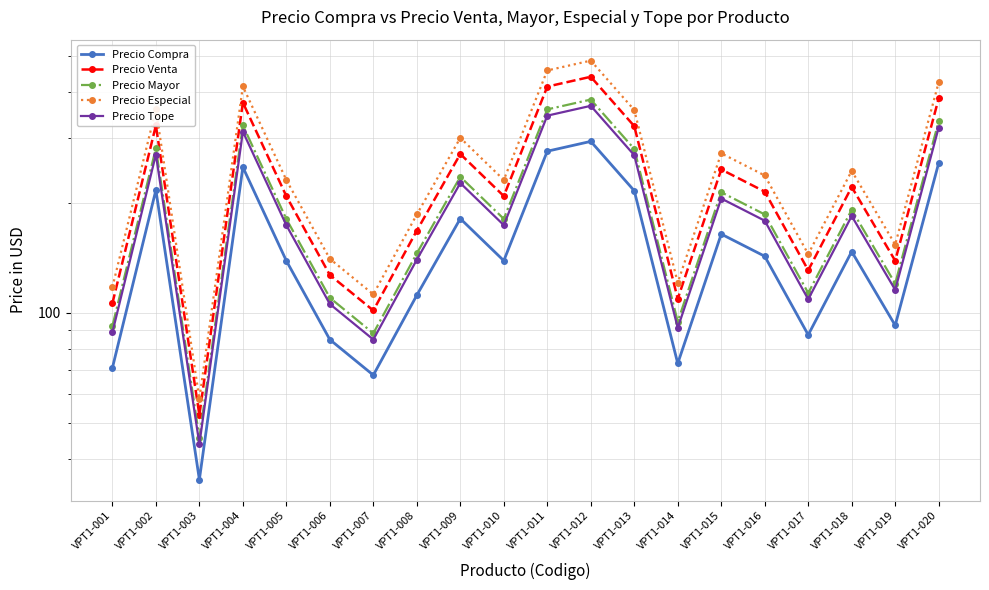

What is the average value of the Precio Compra series?

152.1